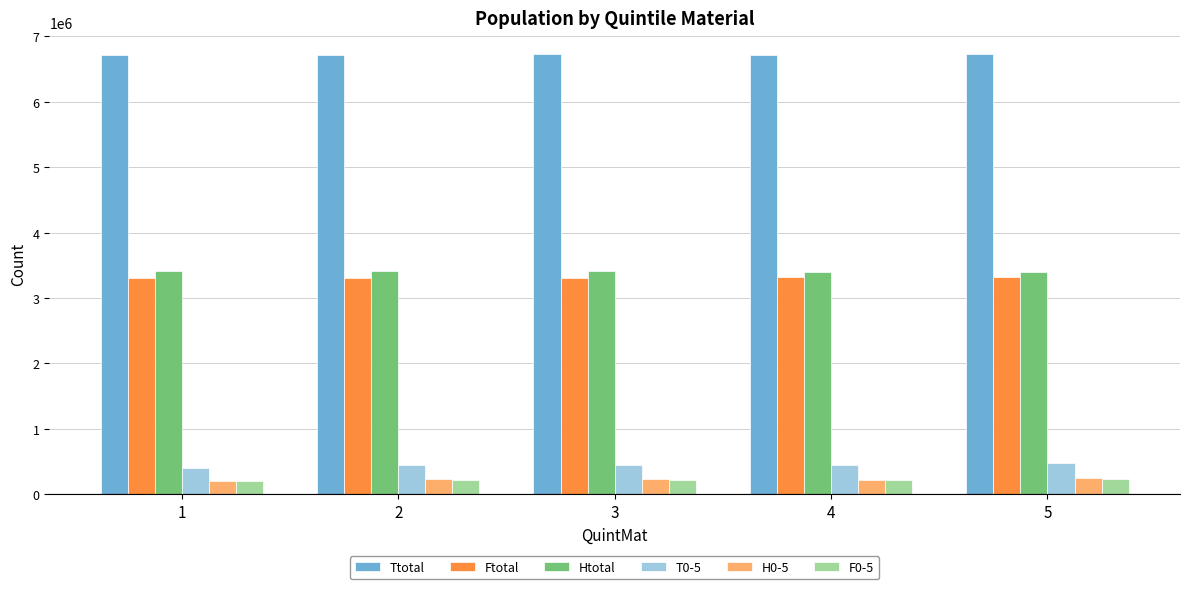

What is the greatest value displayed?

6724305